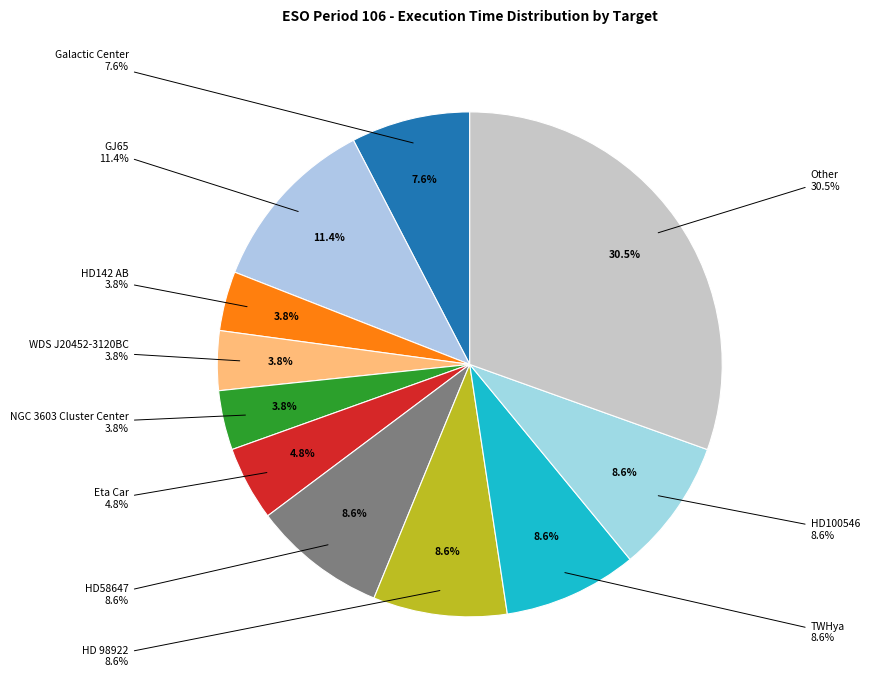

Is it true that Lkca15 is 1% of the pie?

False